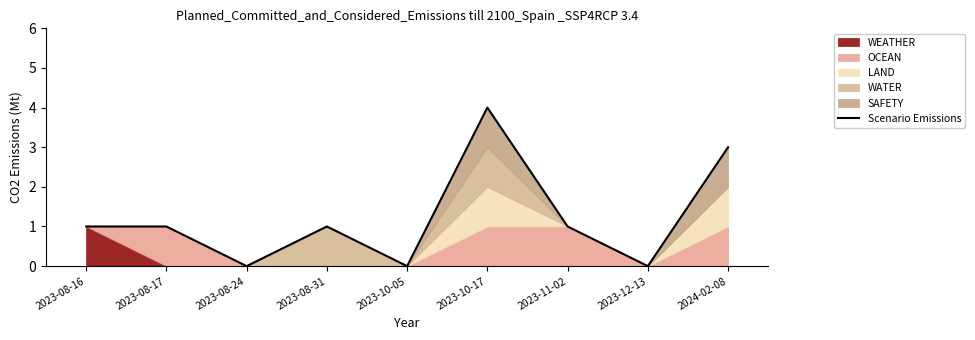

Where is the data nearest to the value 2?

2023-08-16